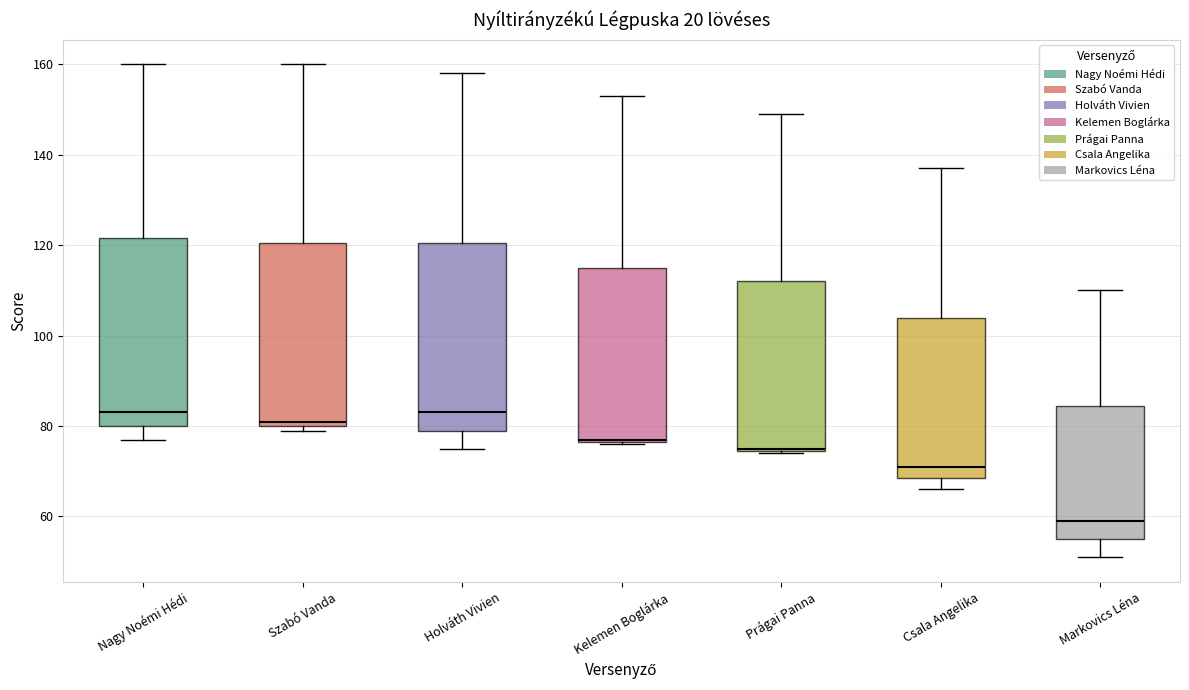

Reading left to right, transcribe this box plot: for each box, give where its median line is, the range the box spans, and where its two whiskers end, as read against the y-axis. The values are not printed on the chart, so give them approximately, as read against the axis.

Nagy Noémi Hédi: median 84, box 80 to 122, whiskers 78 to 160
Szabó Vanda: median 82, box 80 to 120, whiskers 80 (just below the box's lower edge) to 160
Holváth Vivien: median 84, box 80 to 120, whiskers 76 to 158
Kelemen Boglárka: median 78, box 76 to 116, whiskers 76 to 154
Prágai Panna: median 76, box 74 to 112, whiskers 74 to 150
Csala Angelika: median 72, box 68 to 104, whiskers 66 to 138
Markovics Léna: median 60, box 56 to 84, whiskers 52 to 110